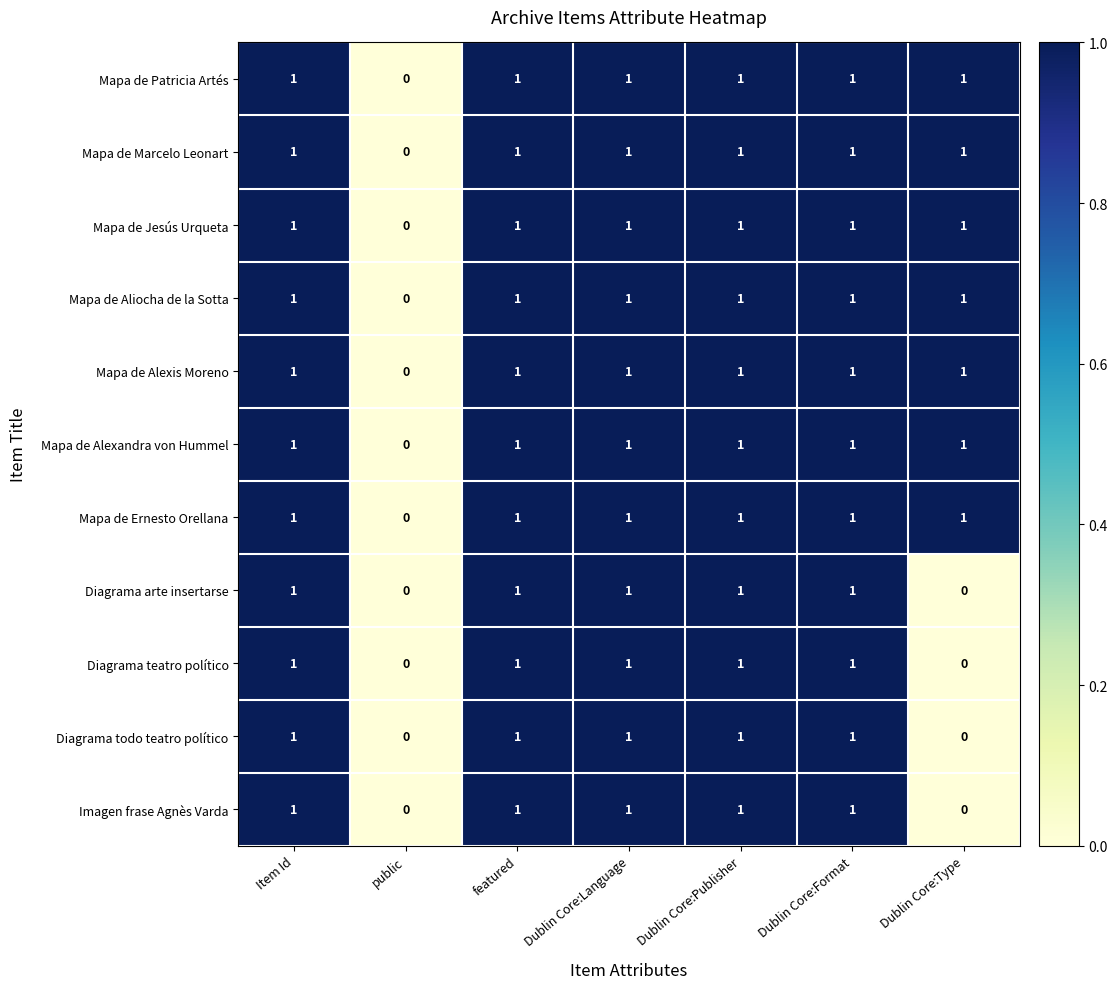

Is the value of Mapa de Alexandra von Hummel at Dublin Core:Format greater than the value of Diagrama teatro político at Dublin Core:Type?

Yes